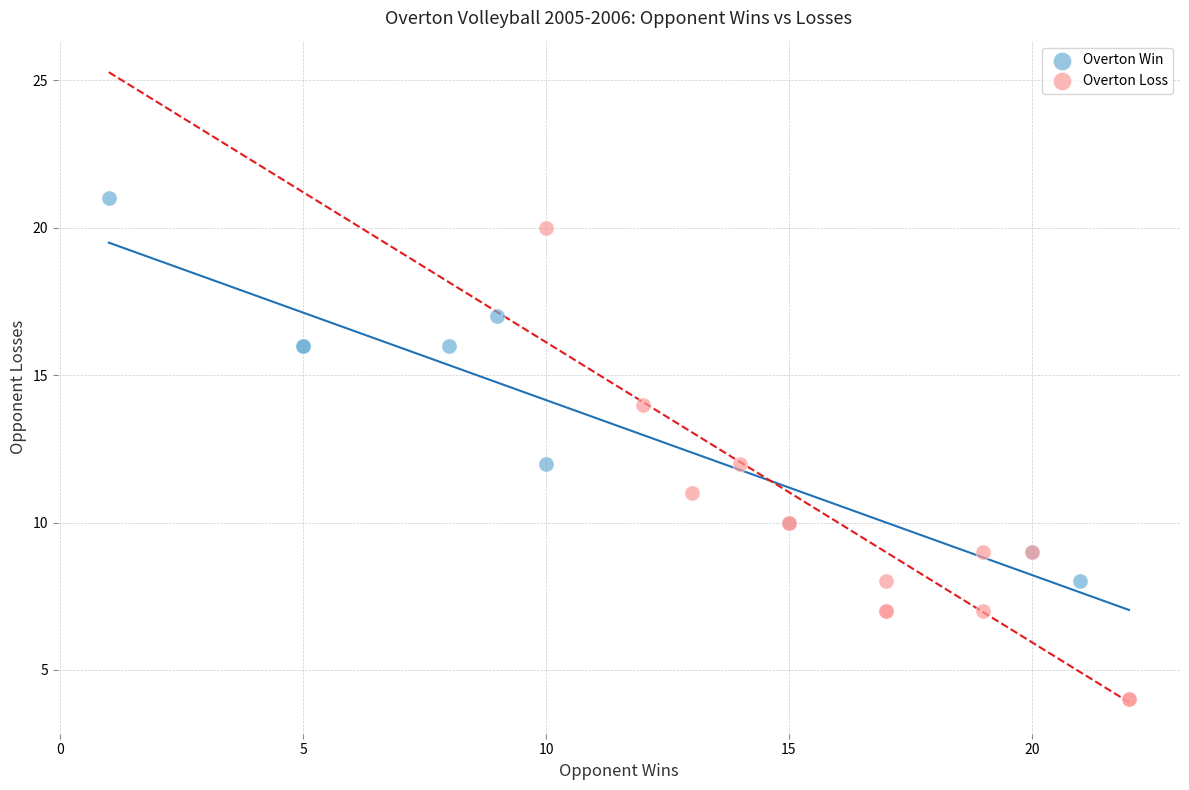

Which series reaches the maximum Y coordinate?

Overton Win